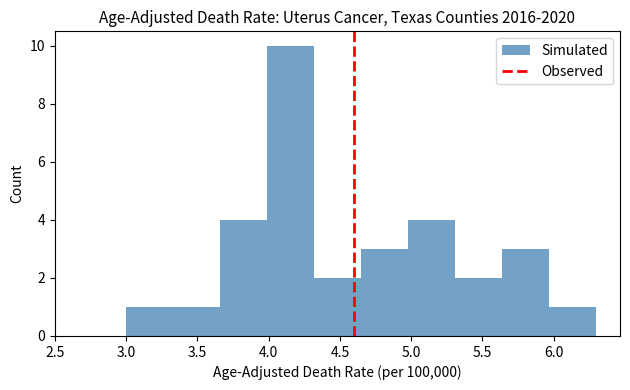

Reading left to right, list every bar in this chart as the range it spans on the x-axis followed by its height. Neither the bar edges nor the heights are printed on the chart, so give them approximately, as read against the axes.

3.00 to 3.33: 1
3.33 to 3.66: 1
3.66 to 3.99: 4
3.99 to 4.32: 10
4.32 to 4.65: 2
4.65 to 4.98: 3
4.98 to 5.31: 4
5.31 to 5.64: 2
5.64 to 5.97: 3
5.97 to 6.30: 1